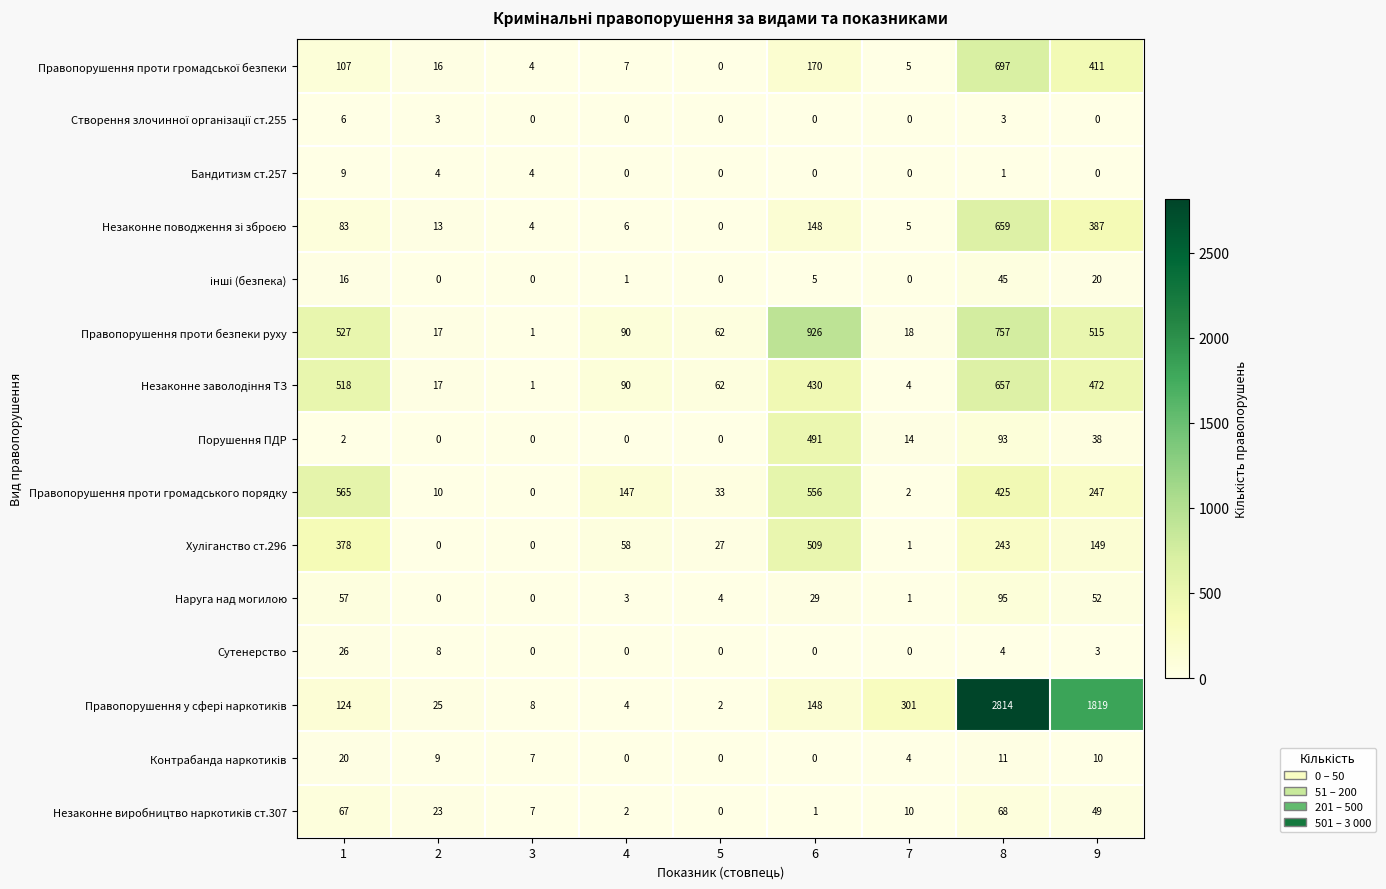

Which category has the highest value across all series?

8